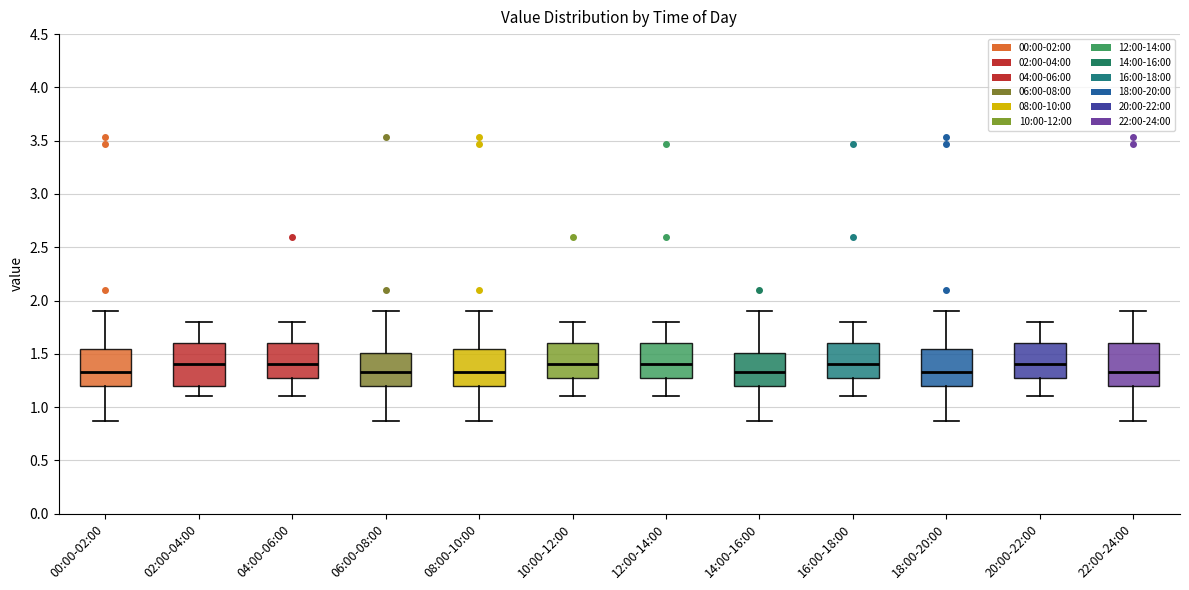

Where does the lower whisker of the box for 16:00-18:00 end on the y-axis? The values are not printed on the chart, so give them approximately, as read against the axis.

1.10